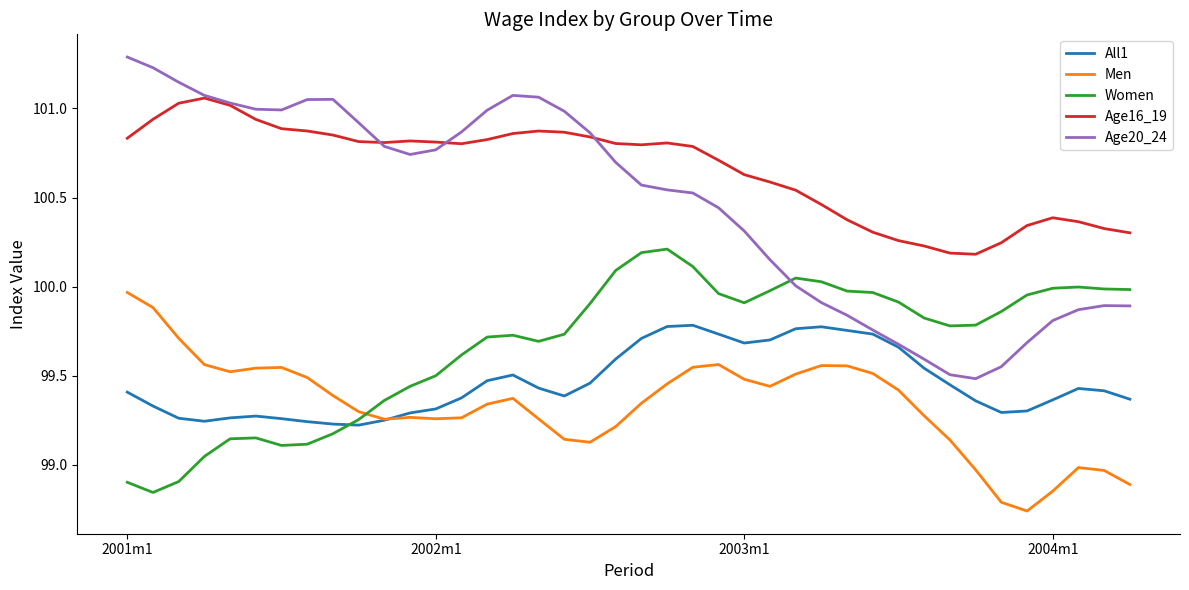

Rank the series by their maximum value, from highest to lowest.

Age20_24, Age16_19, Women, Men, All1